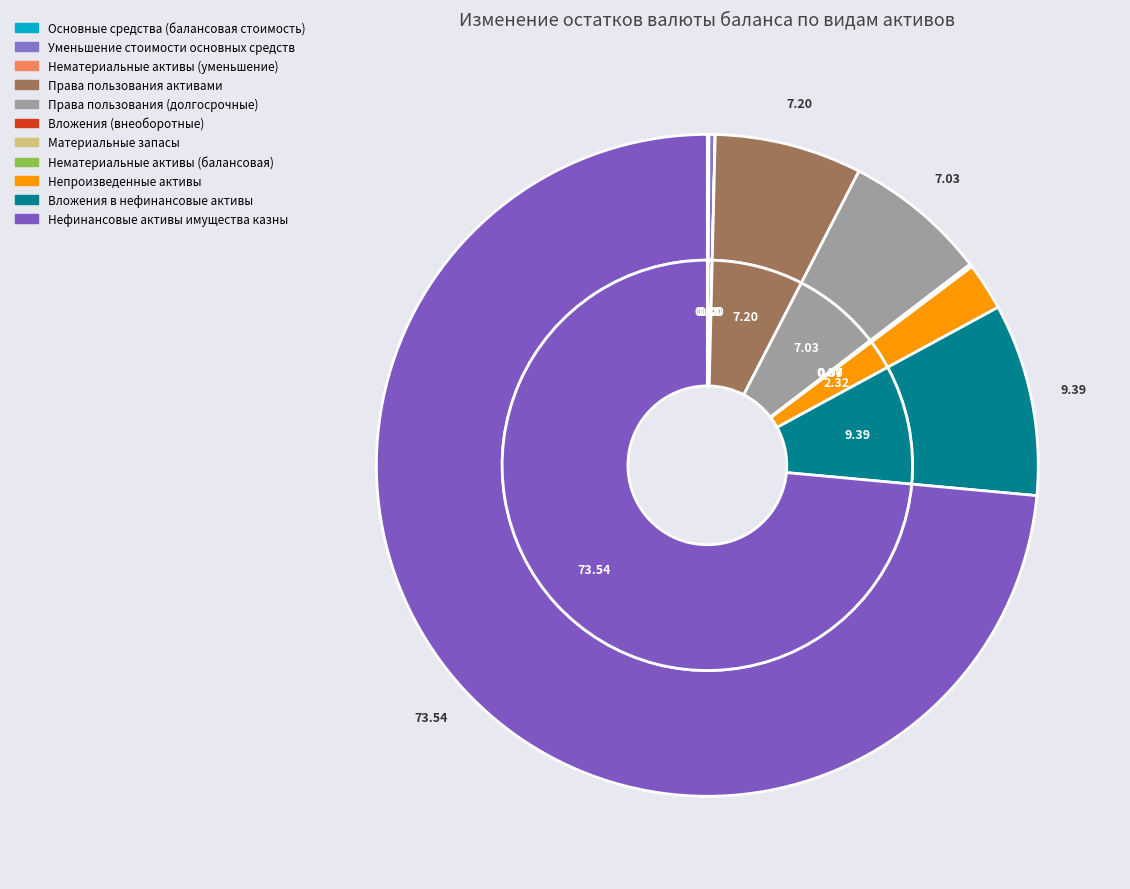

Which slice represents more than half of the pie?

Нефинансовые активы имущества казны